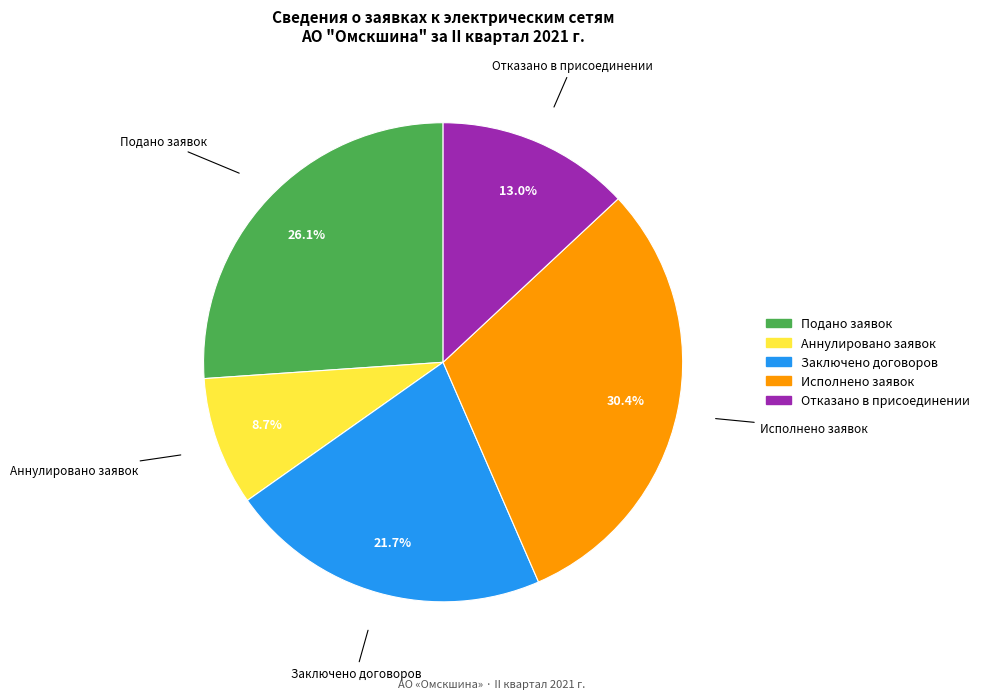

Which slice is the largest?

Исполнено заявок